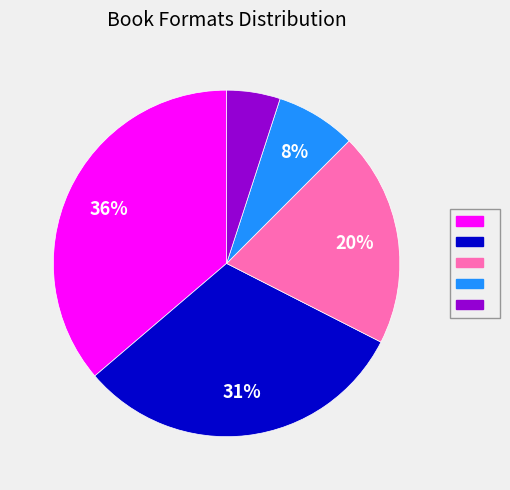

Is there a majority slice in this chart?

No